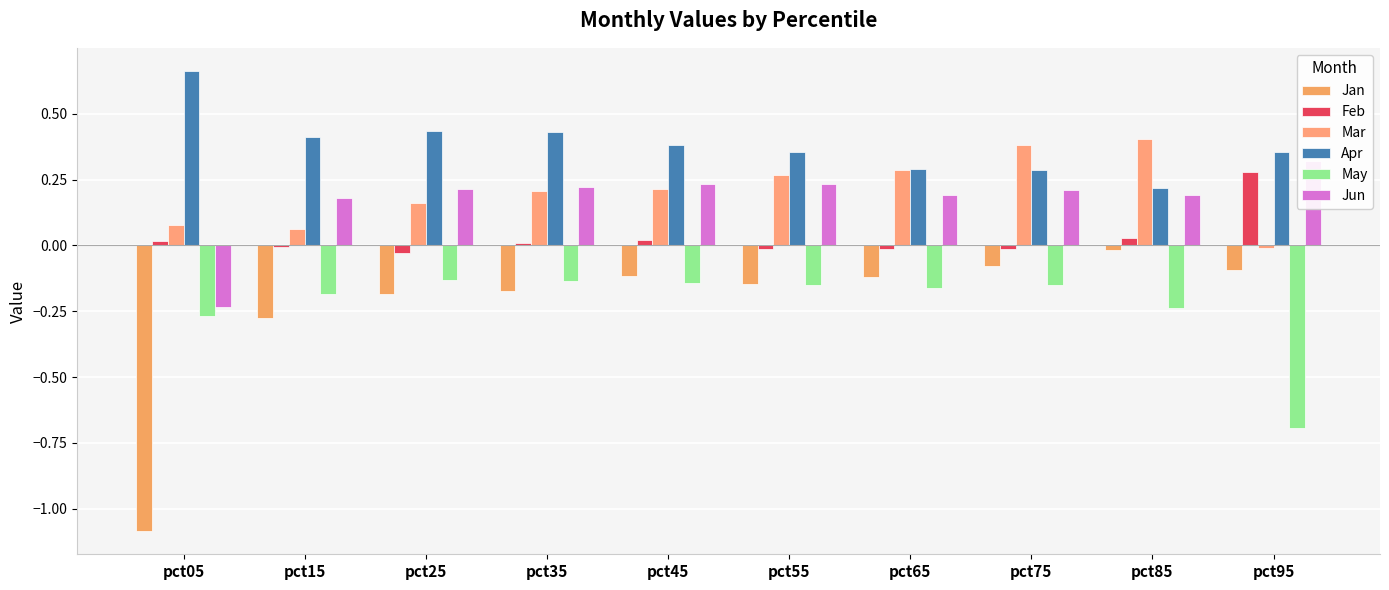

What is the total value across all series at pct75?

0.6